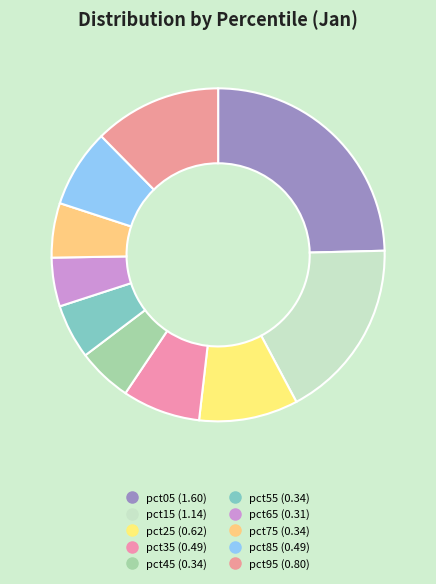

How many slices are in this pie chart?

10